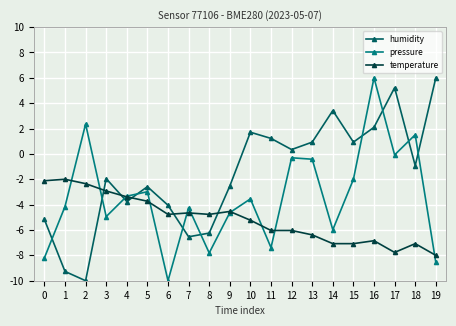

How many interior local valleys does the pressure series have?

6